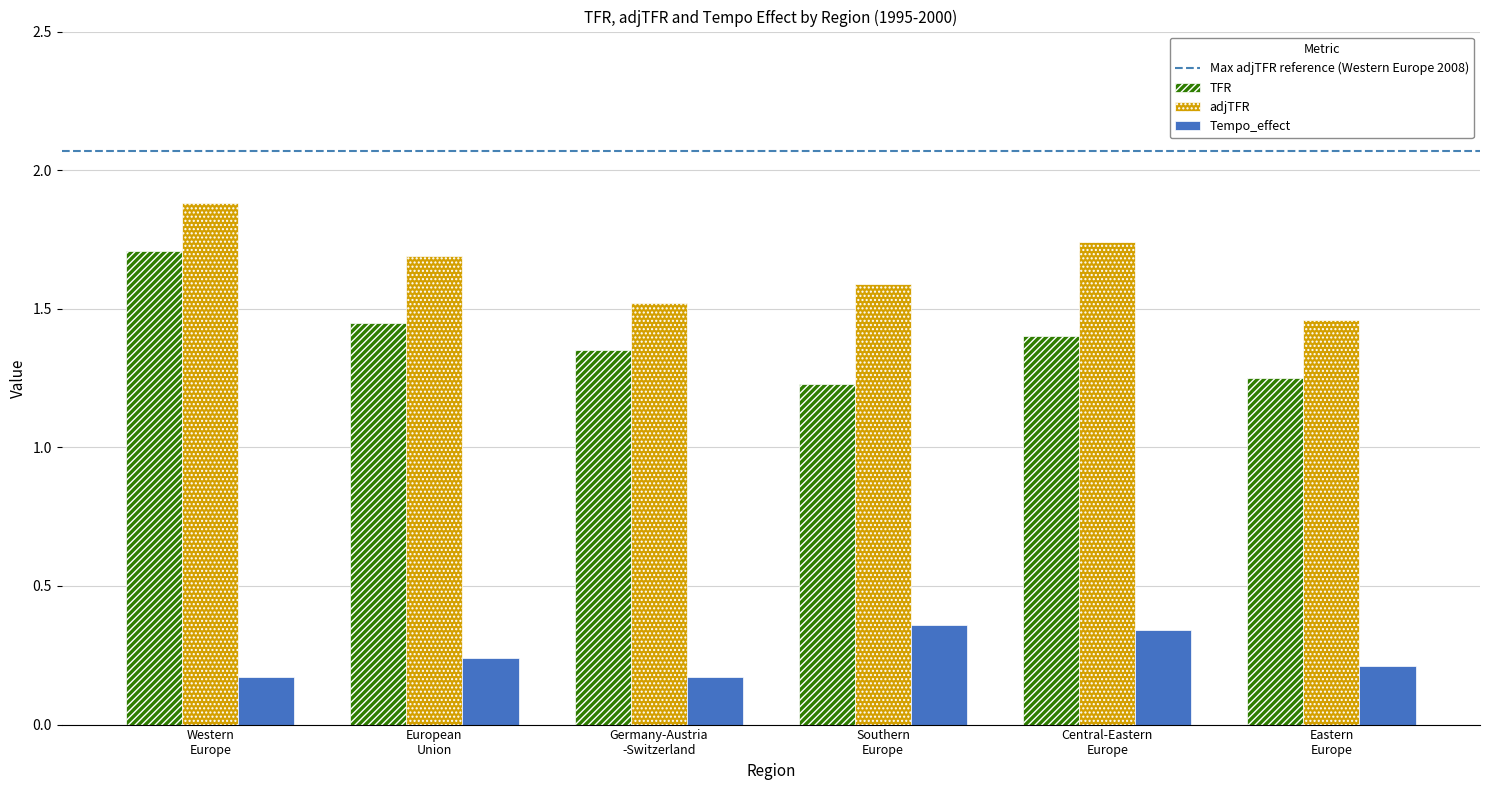

How many TFR values are between 1 and 2?

6